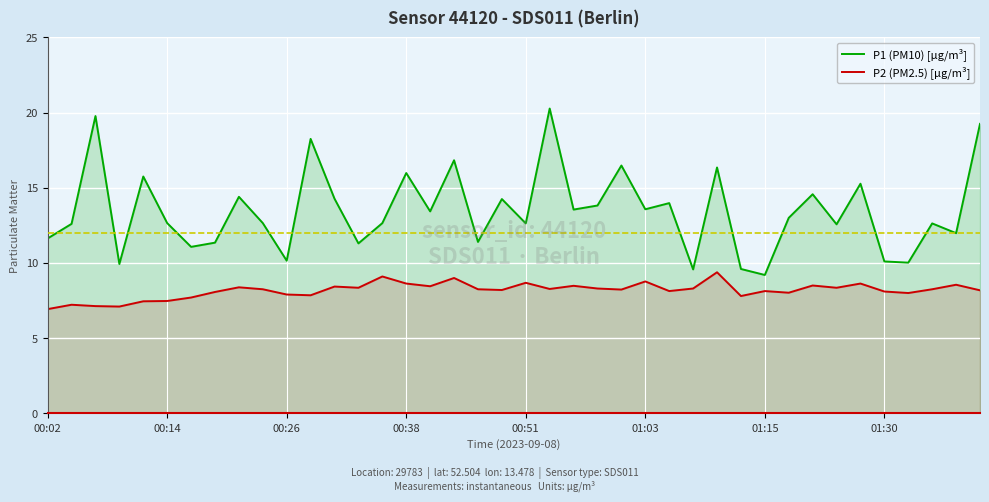

True or false: P2 (PM2.5) [µg/m³] and P1 (PM10) [µg/m³] intersect in this chart.

False